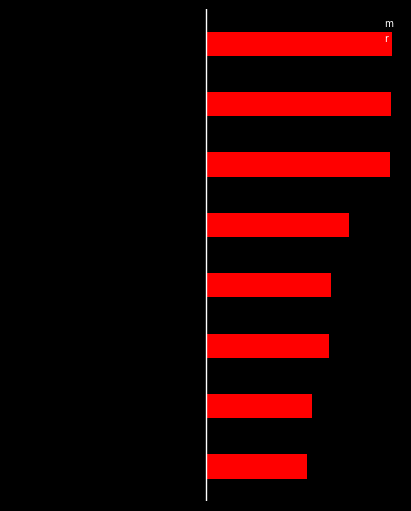

What is the smallest value displayed?

0.4